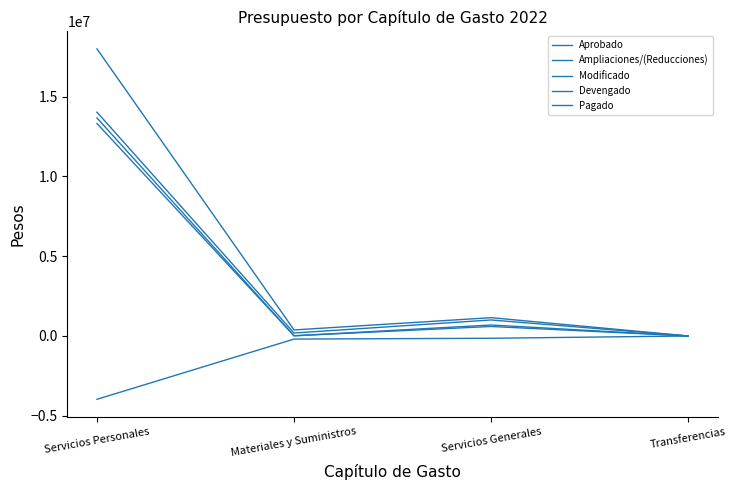

Reading left to right, what are all the values shown in this chart?

Aprobado: 17994163	379000	1147293	0
Ampliaciones/(Reducciones): -3968216	-194000	-143411	0
Modificado: 14025947	185000	1003882	0
Devengado: 13664817	12342	687569	0
Pagado: 13315250	12342	595994	0